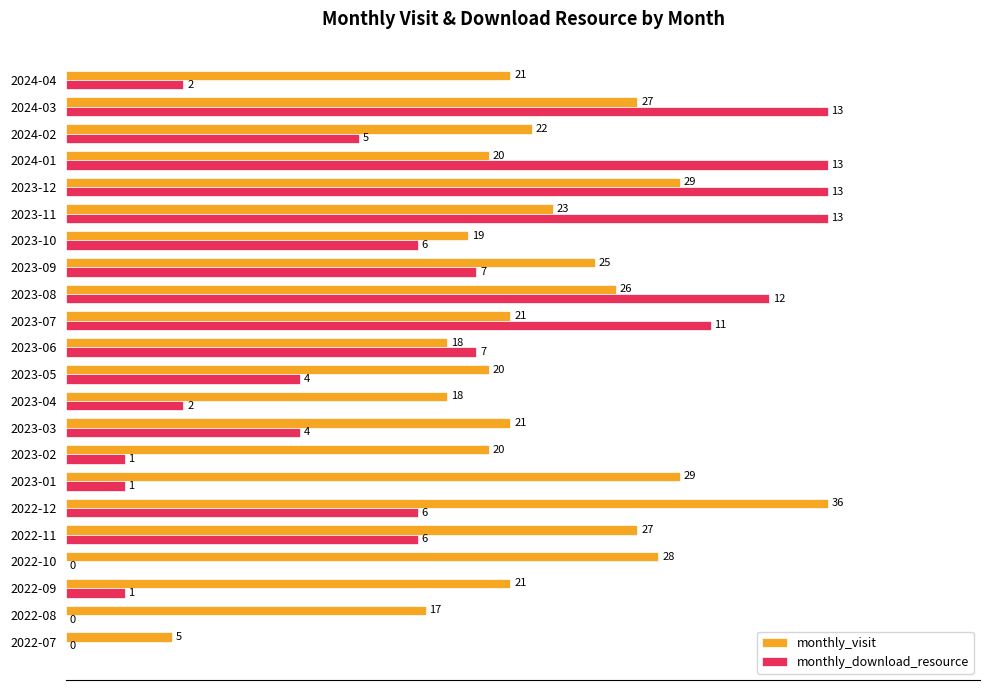

What are all the series names shown in the legend?

monthly_visit, monthly_download_resource